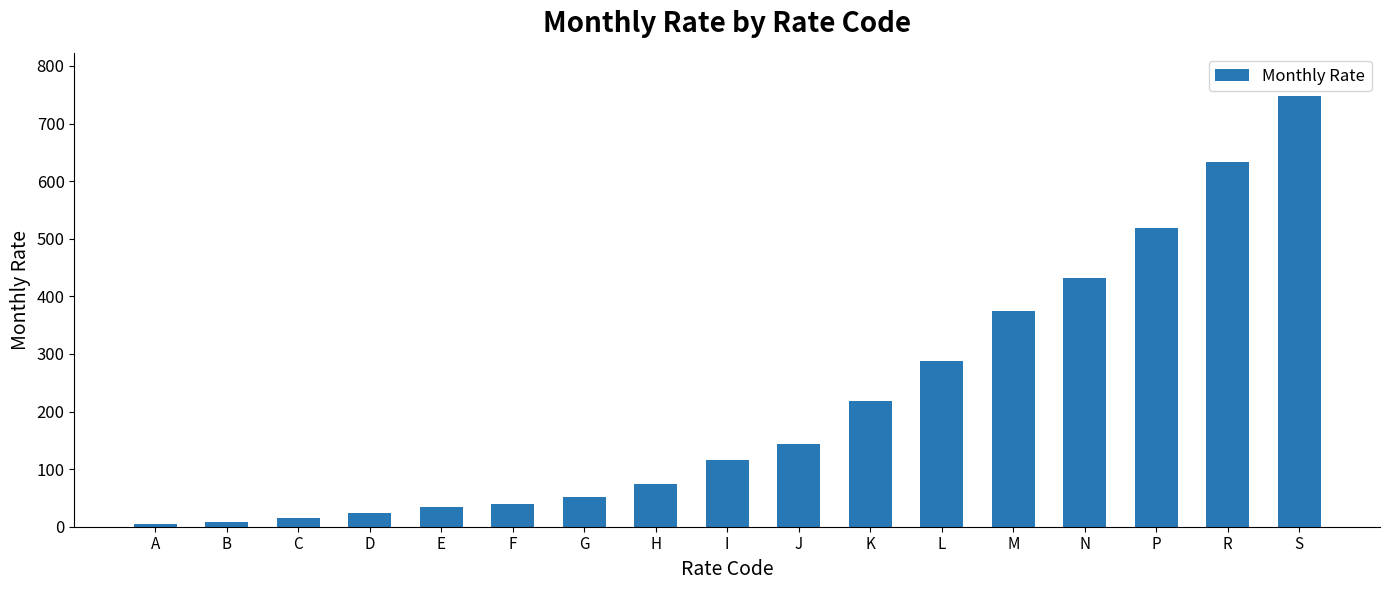

What is the maximum value shown in the chart?

748